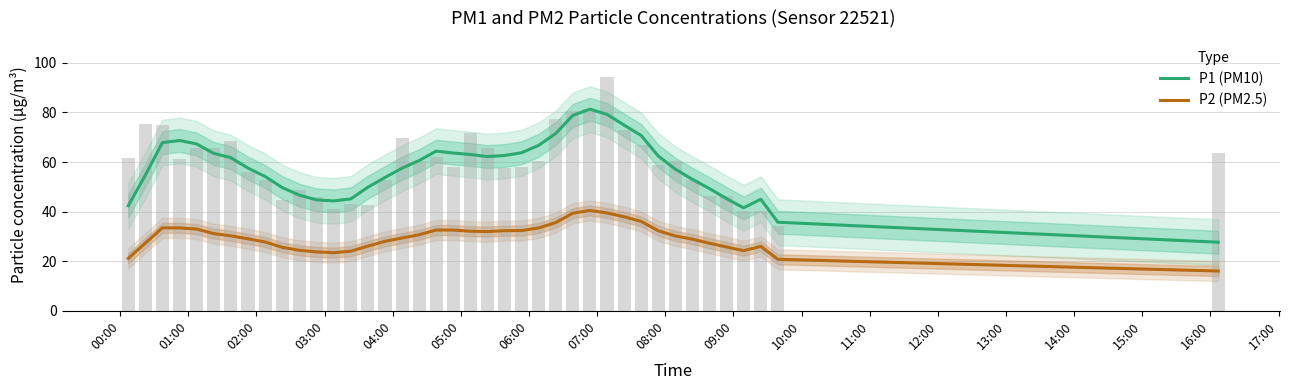

How many groups of bars are there?

40